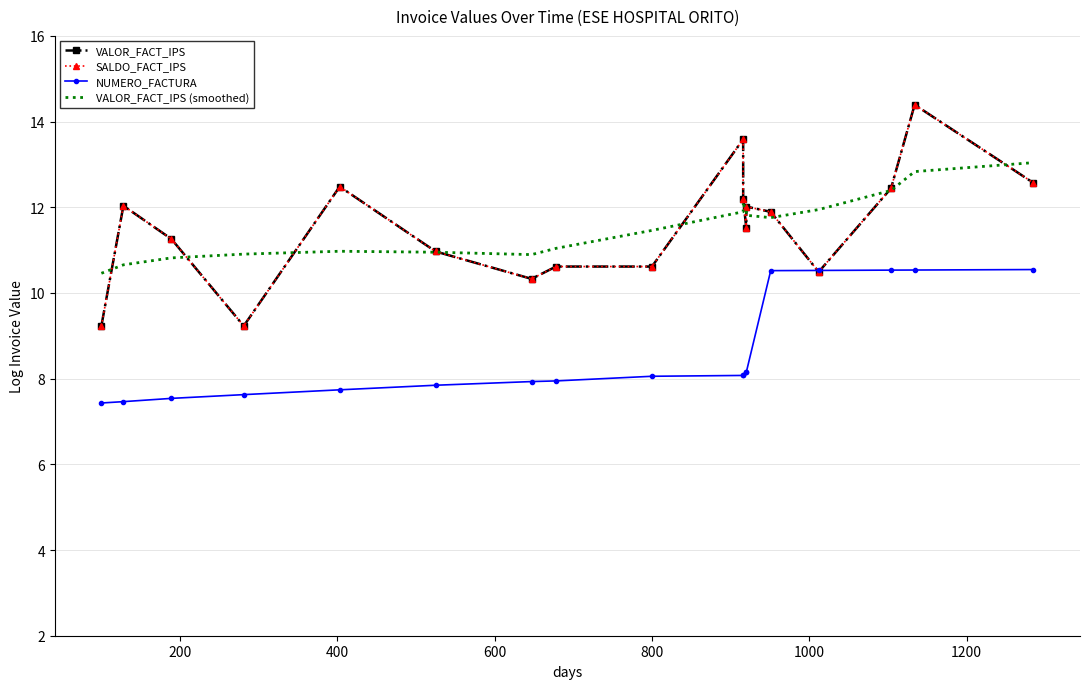

Is the value of VALOR_FACT_IPS (smoothed) at 0 greater than the value of NUMERO_FACTURA at 10?

Yes